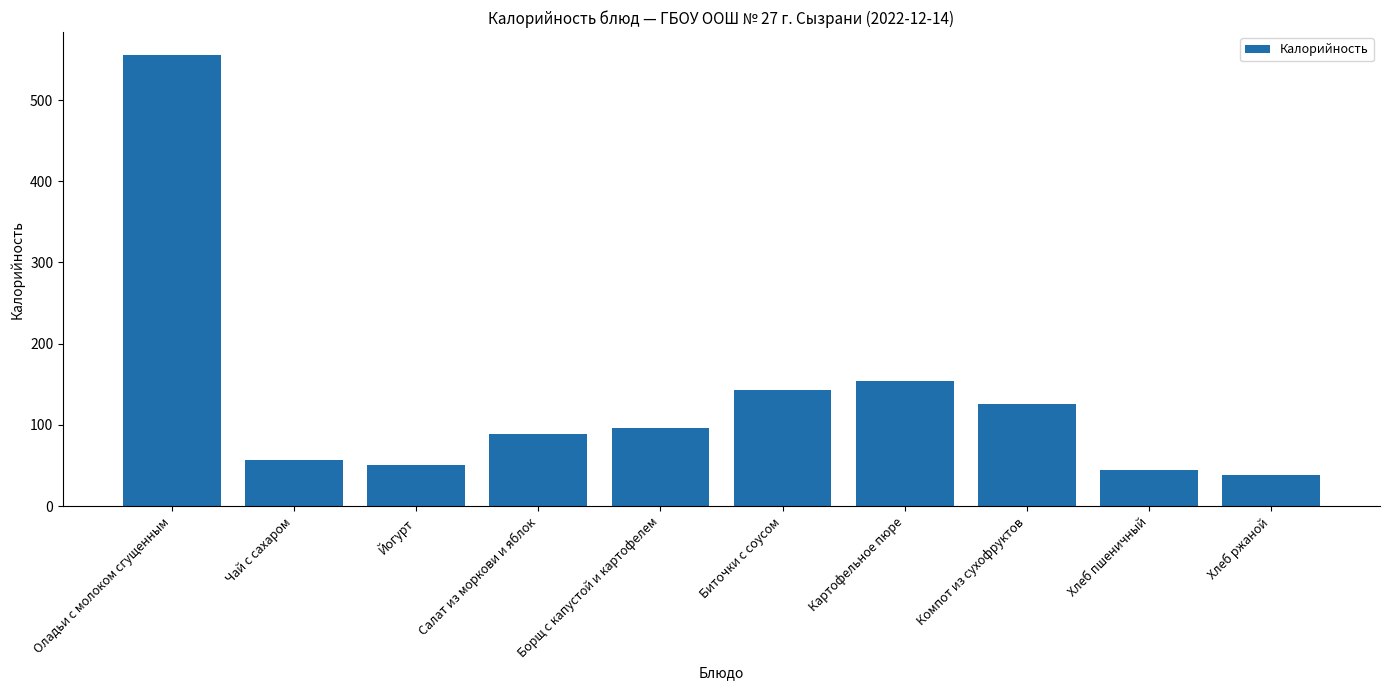

At which category does the chart reach its peak across all series?

Оладьи с молоком сгущенным